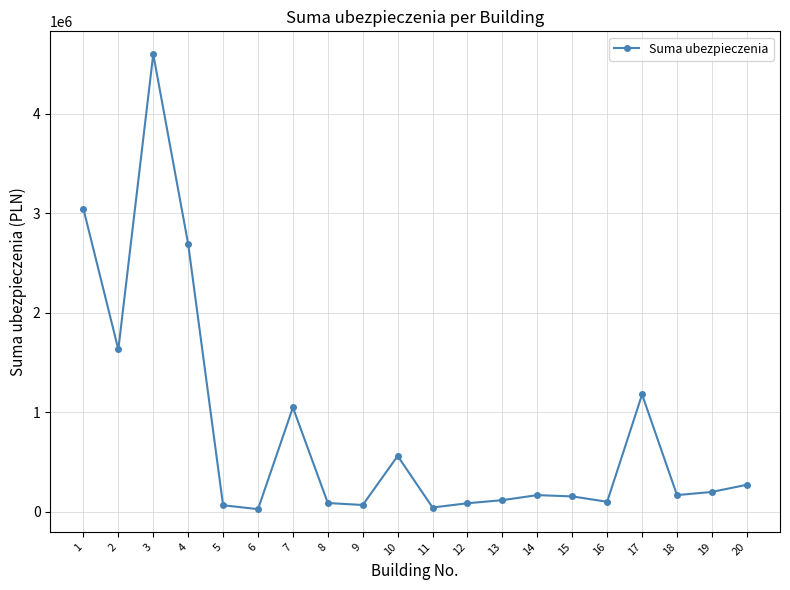

Approximately how many times larger is the value at 7 compared to 4?

0.4